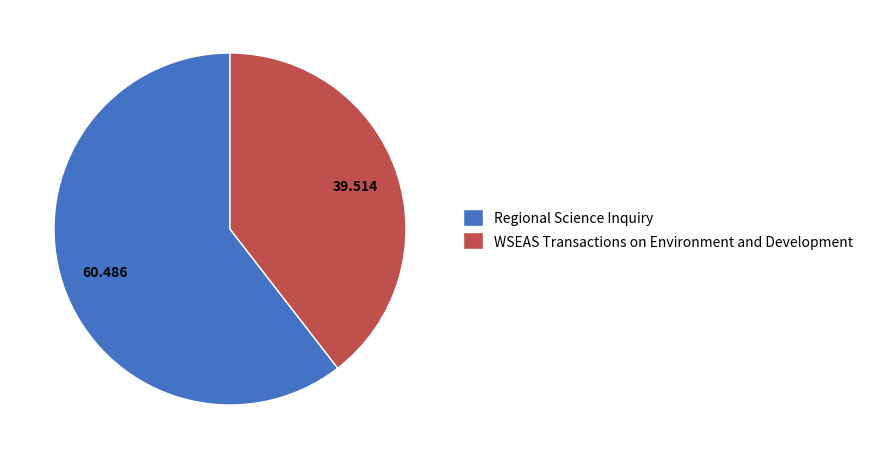

How many slices are in this pie chart?

2